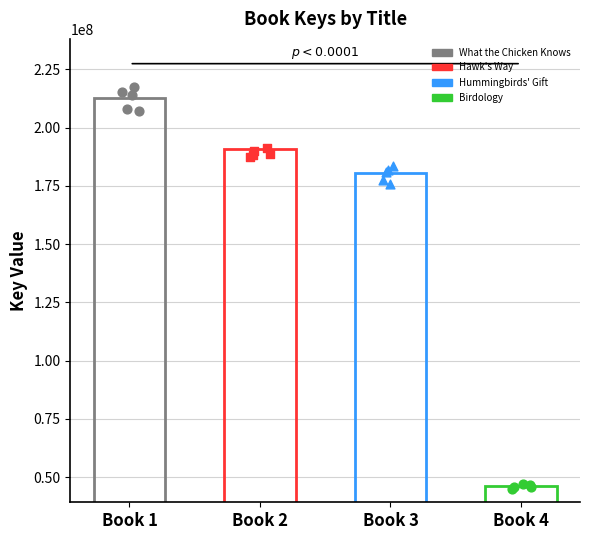

Which series has the largest Y range (max minus min)?

What the Chicken Knows